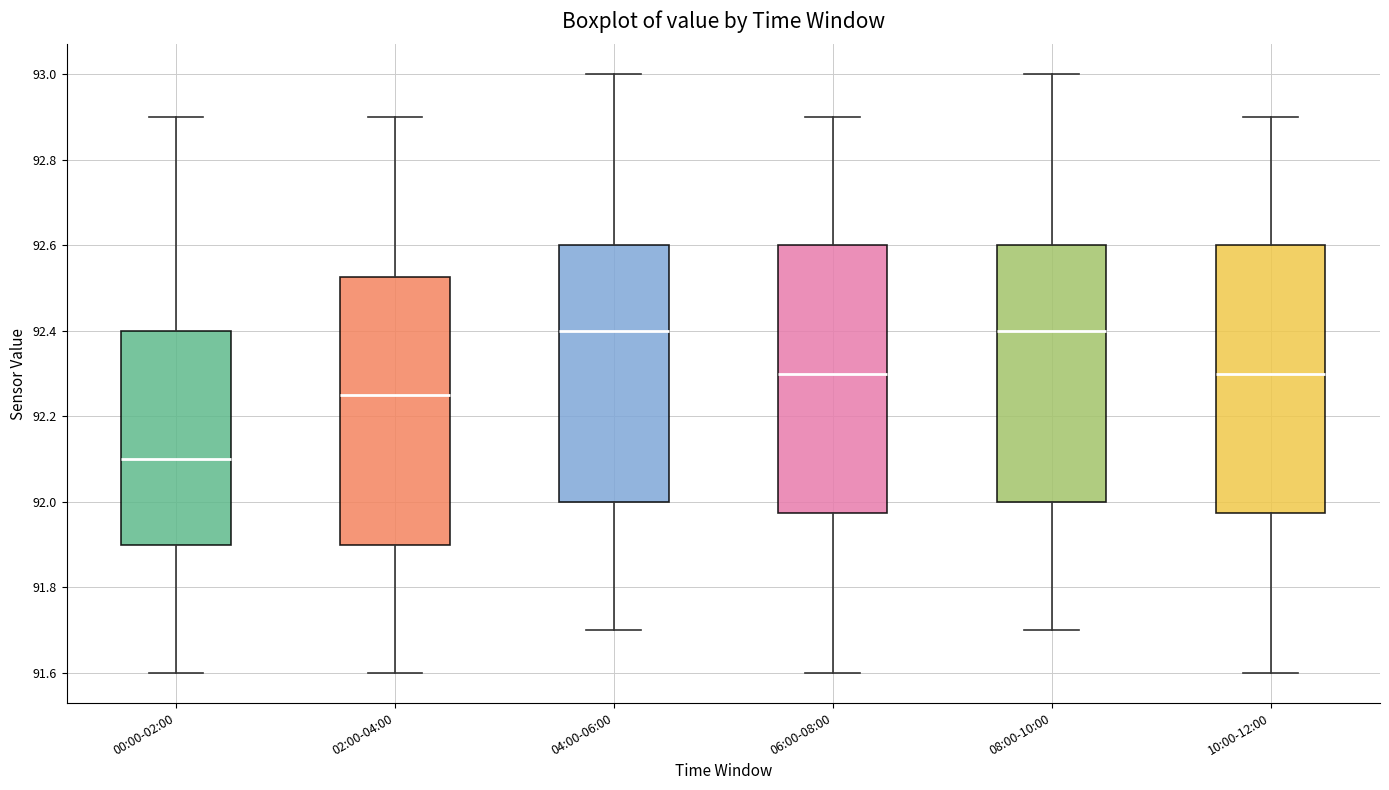

Reading left to right, read every box against the y-axis: the position of its median line, the range the box covers, and the ends of its whiskers. The values are not printed on the chart, so give them approximately, as read against the axis.

00:00-02:00: median 92.10, box 91.90 to 92.40, whiskers 91.60 to 92.90
02:00-04:00: median 92.26, box 91.90 to 92.52, whiskers 91.60 to 92.90
04:00-06:00: median 92.40, box 92.00 to 92.60, whiskers 91.70 to 93.00
06:00-08:00: median 92.30, box 91.98 to 92.60, whiskers 91.60 to 92.90
08:00-10:00: median 92.40, box 92.00 to 92.60, whiskers 91.70 to 93.00
10:00-12:00: median 92.30, box 91.98 to 92.60, whiskers 91.60 to 92.90